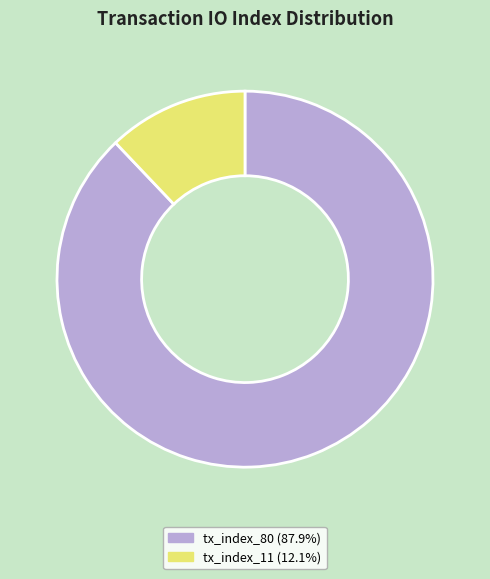

What is the majority slice?

tx_index_80